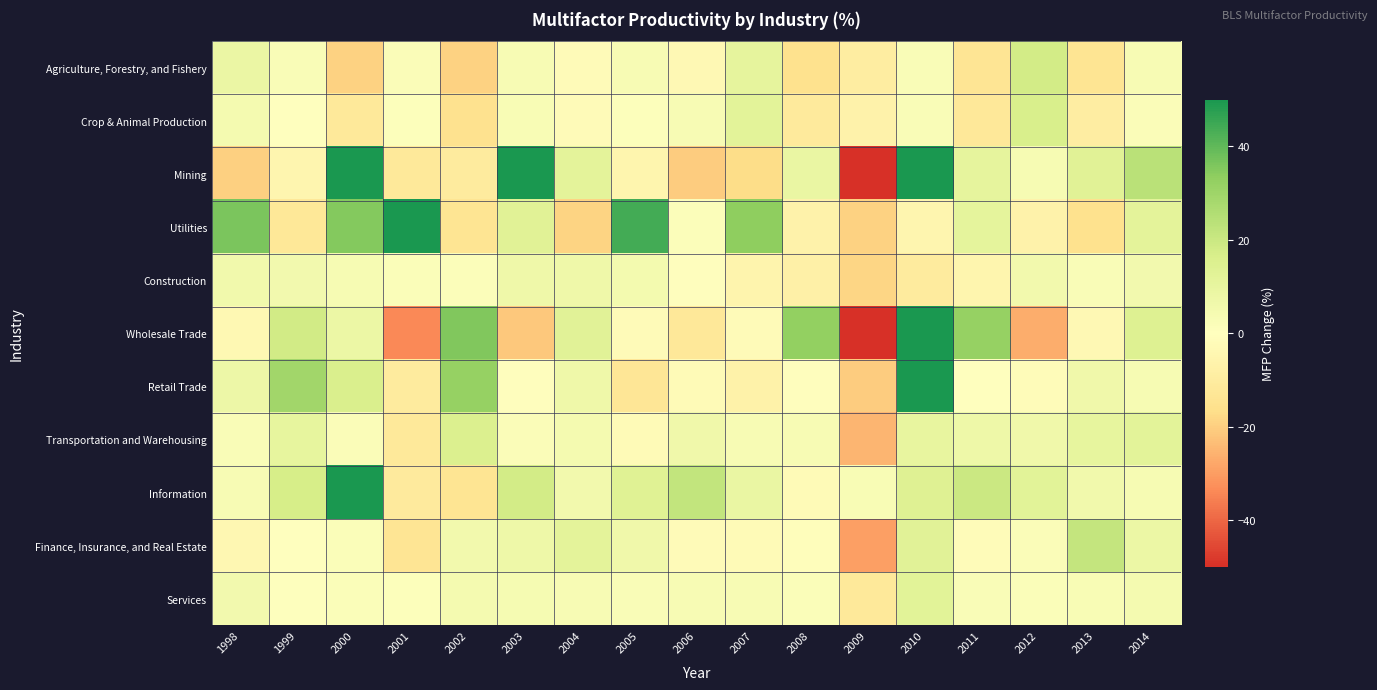

At which category is the sum across all series the highest?

2010